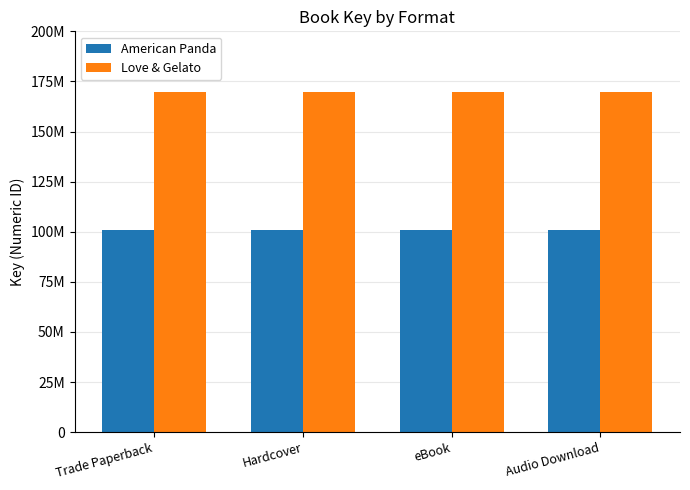

At which label is Love & Gelato closest to 169942786?

Trade Paperback